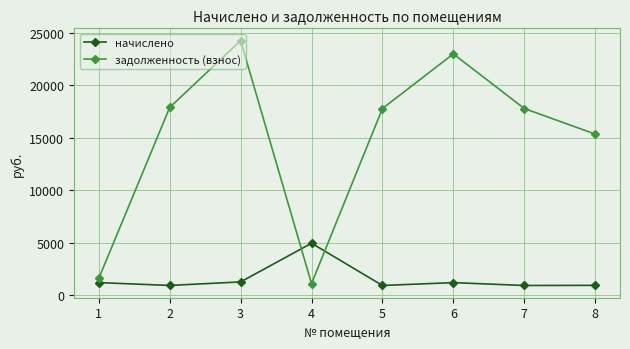

Which series has the largest range (max minus min)?

задолженность (взнос)